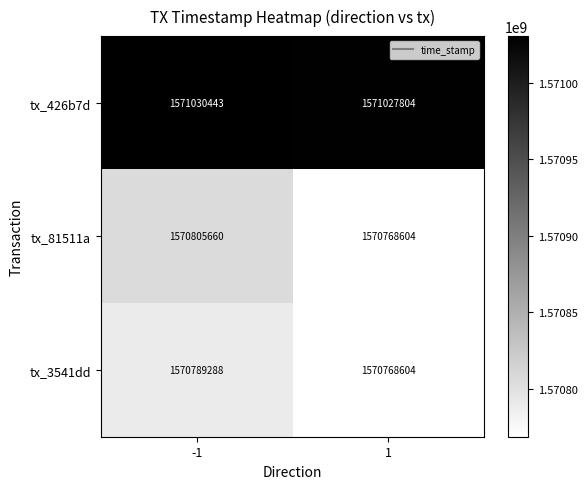

Read the tx_426b7d value at 1, to the nearest 50.

1571027800